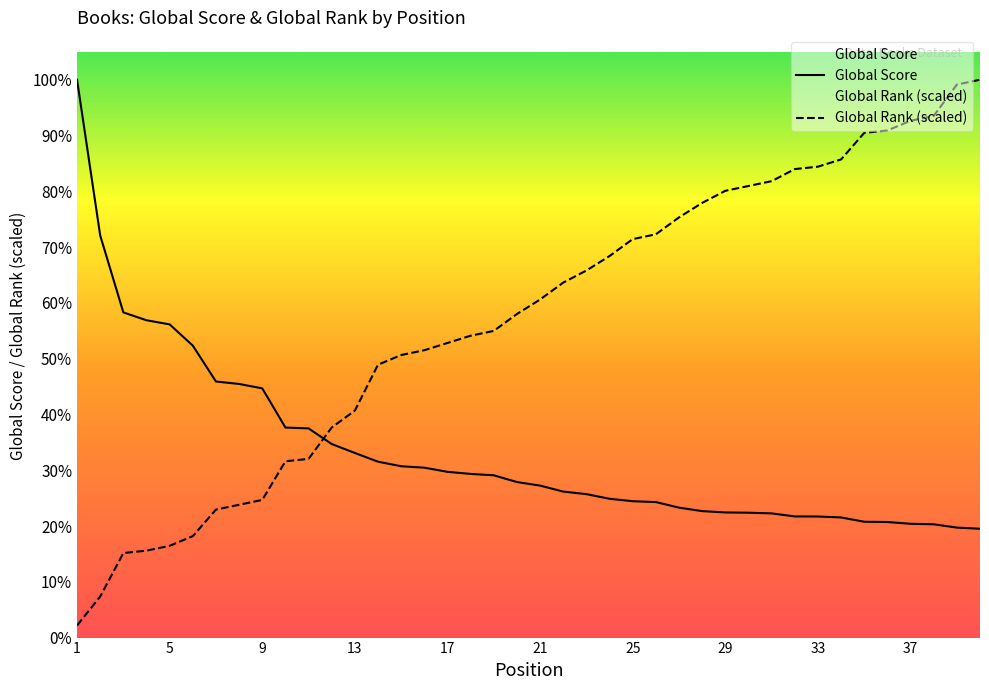

Between 36 and 37, which series saw the biggest shift?

Global Rank (scaled)